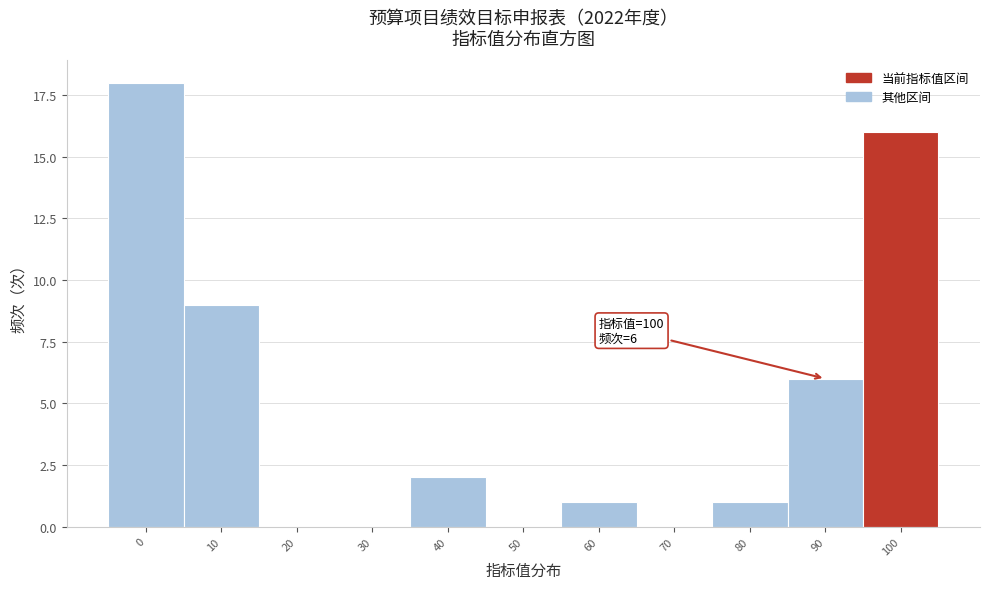

Reading left to right, list all the values displayed in this chart.

0=18	10=9	20=0	30=0	40=2	50=0	60=1	70=0	80=1	90=6	100=16